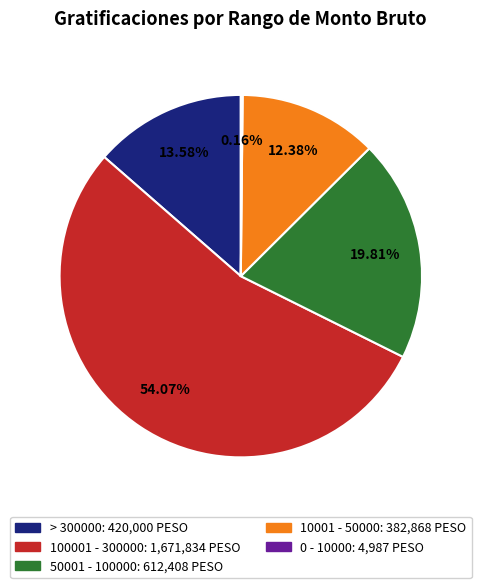

Is there a majority slice in this chart?

Yes